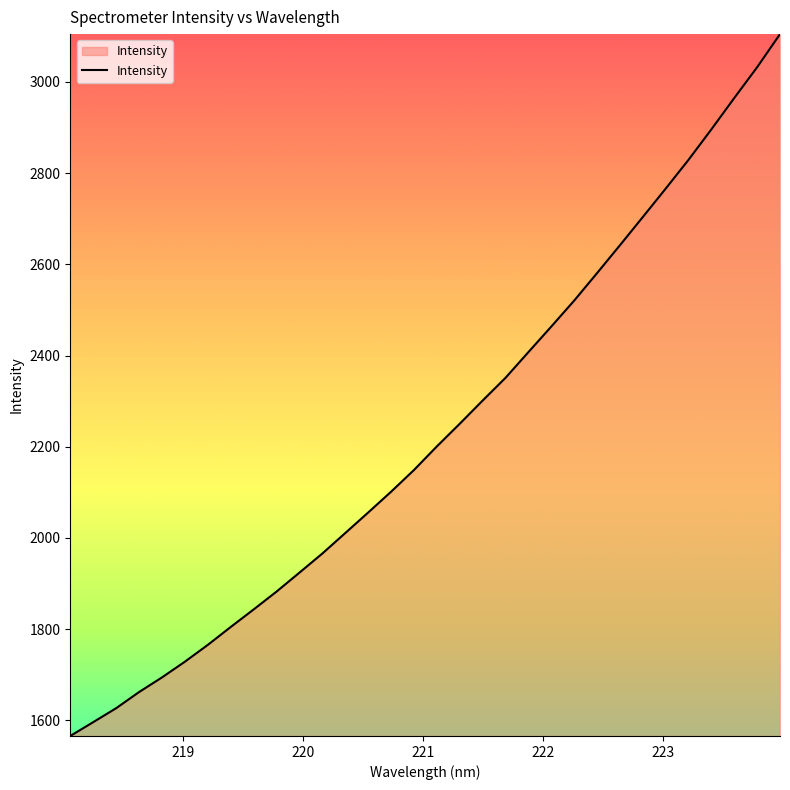

What is the greatest value displayed?

3104.8